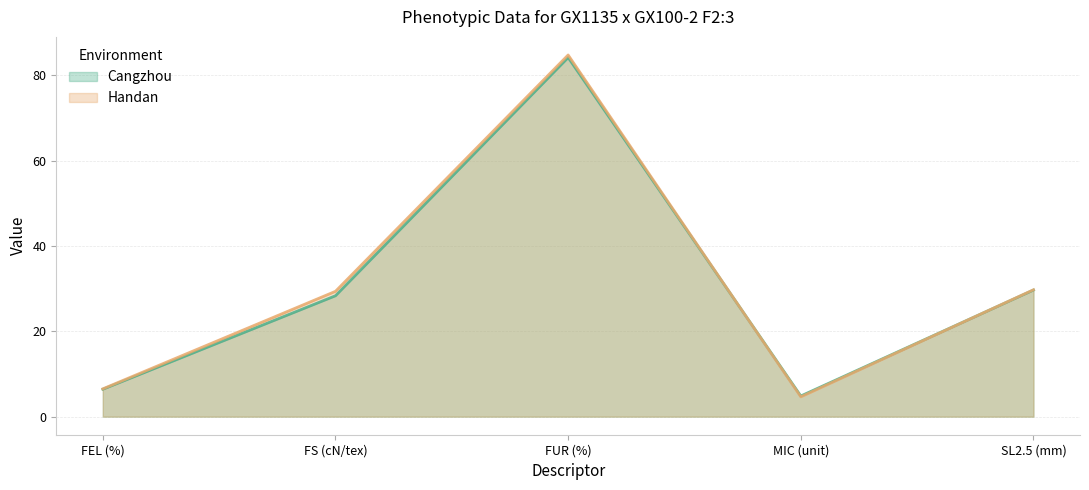

Is it true that Handan equals 7.4 at MIC (unit)?

False